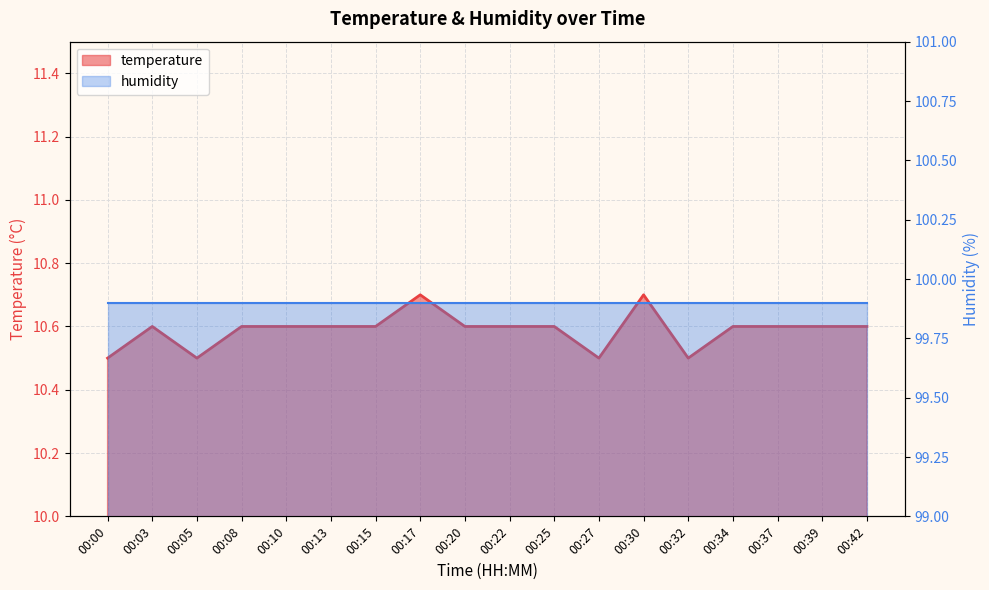

What is the change in value from 00:27 to 00:37?

+0.1